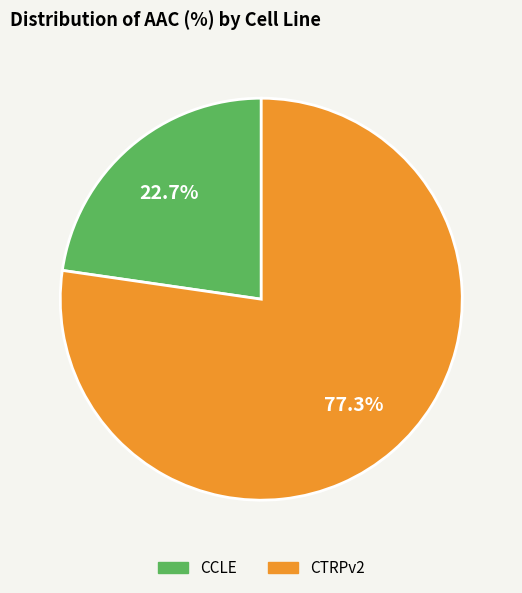

Which has a higher value, CTRPv2 or CCLE?

CTRPv2